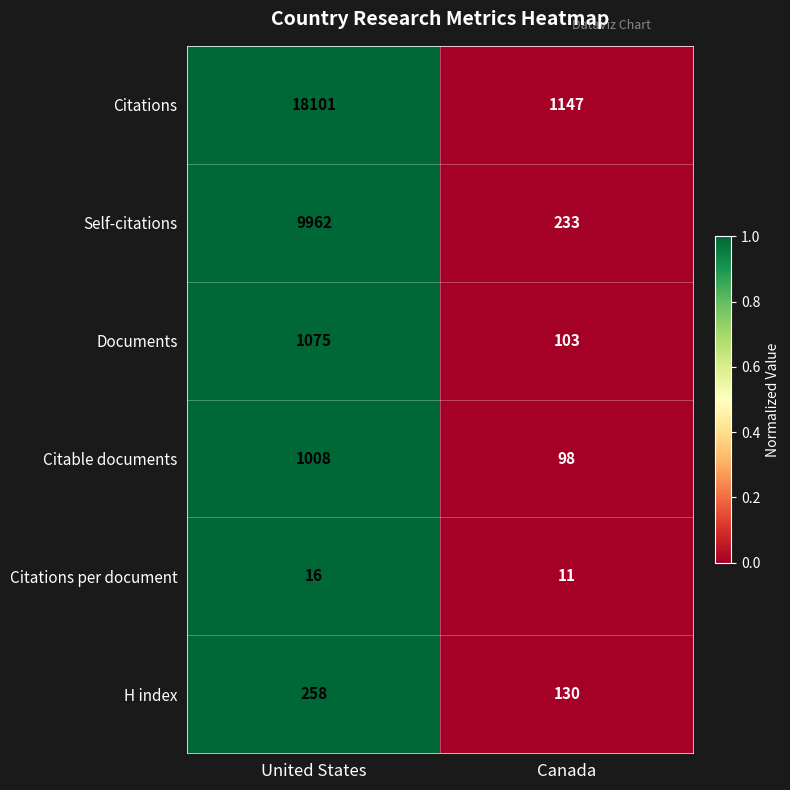

Is it true that H index equals 91 at United States?

False